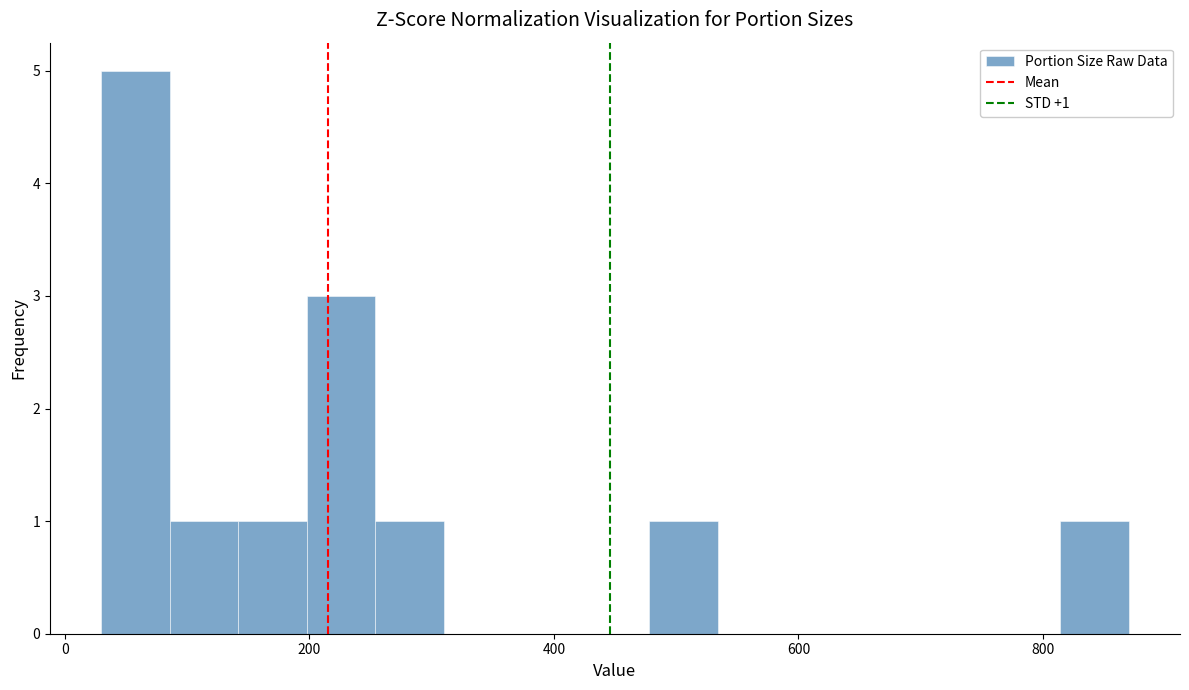

Read against the x-axis, roughly where is the centre of the tallest bar?

60